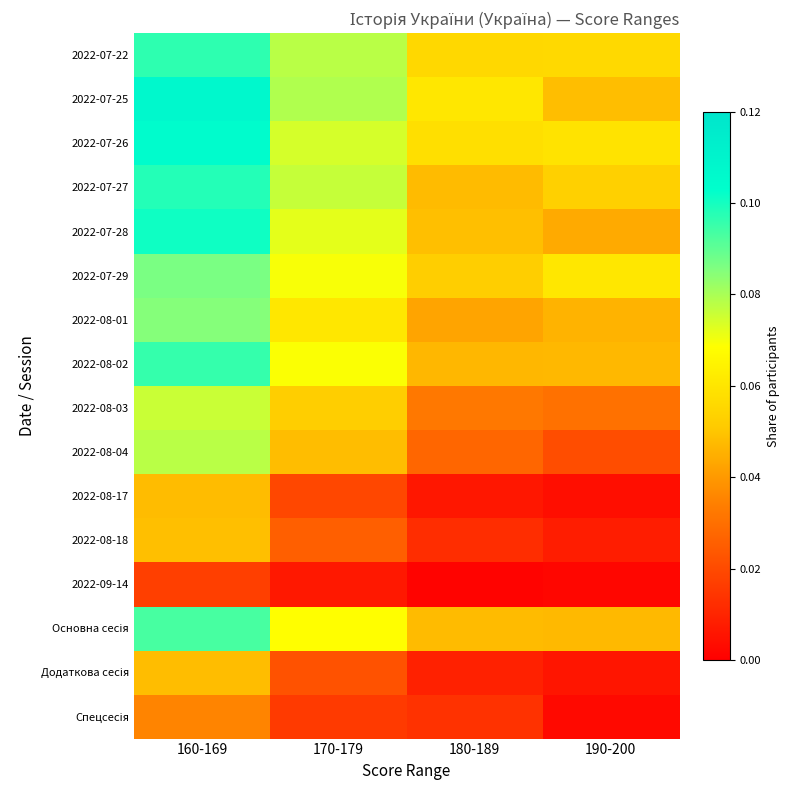

At which category is the sum across all series the highest?

160-169